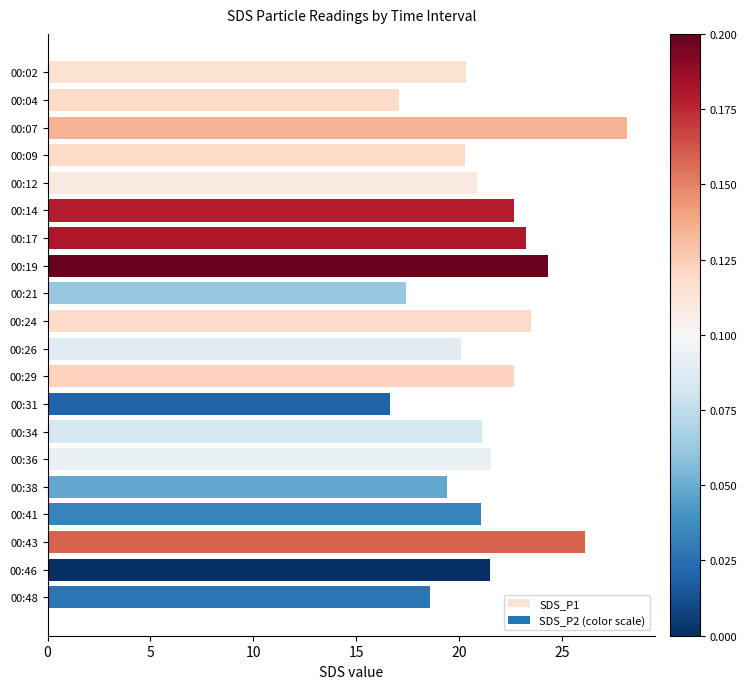

What is the ratio of the value at 00:36 to the value at 00:04?

1.3